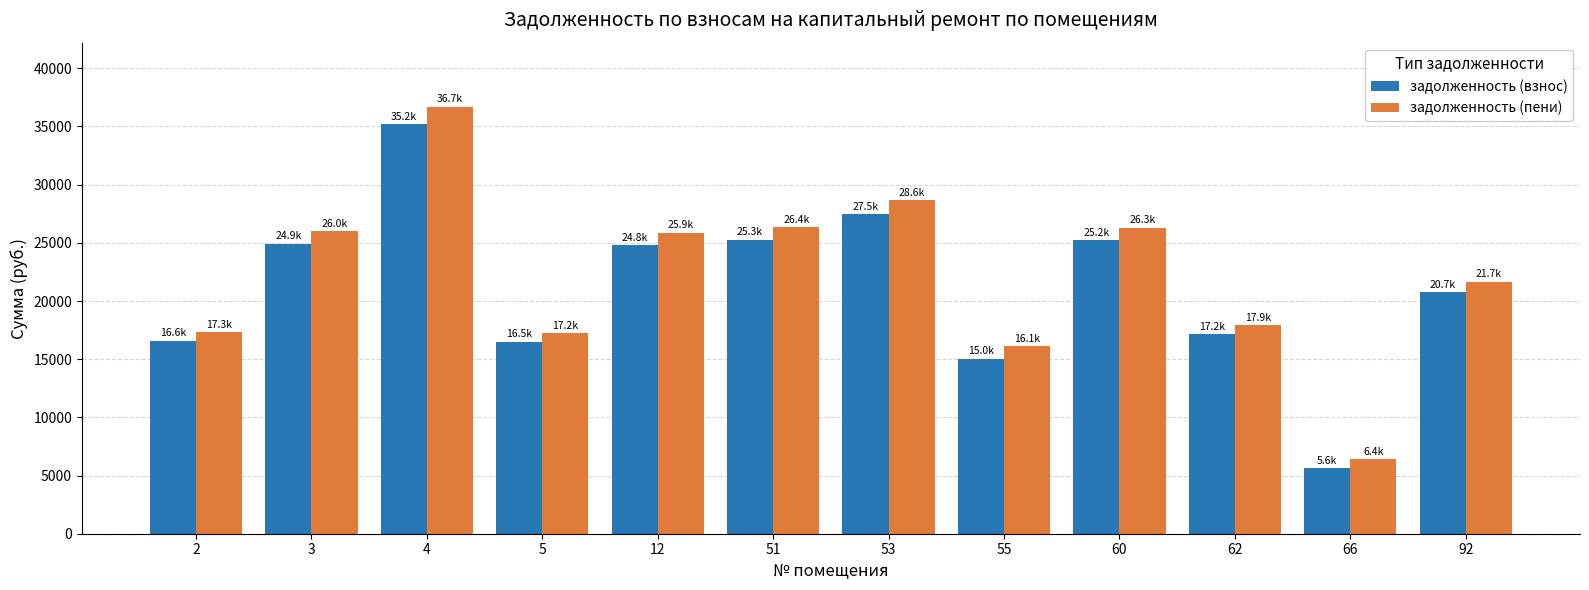

How many groups of bars are there?

12